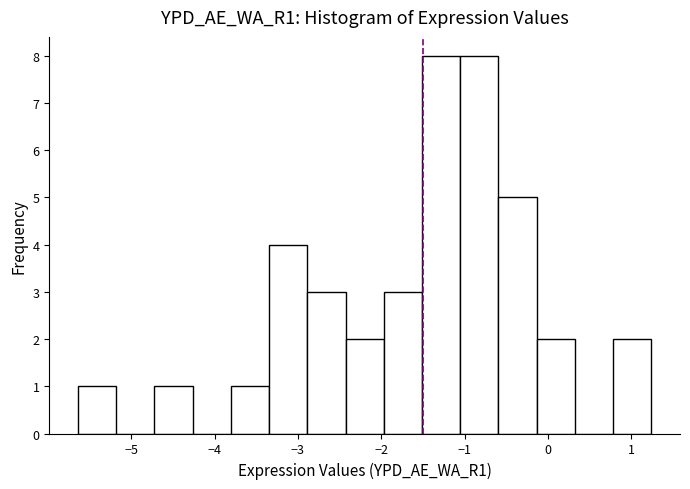

What is the height of the bar covering 0.8 to 1.2 on the x-axis? Neither the bar edges nor the heights are printed on the chart, so give them approximately, as read against the axes.

2